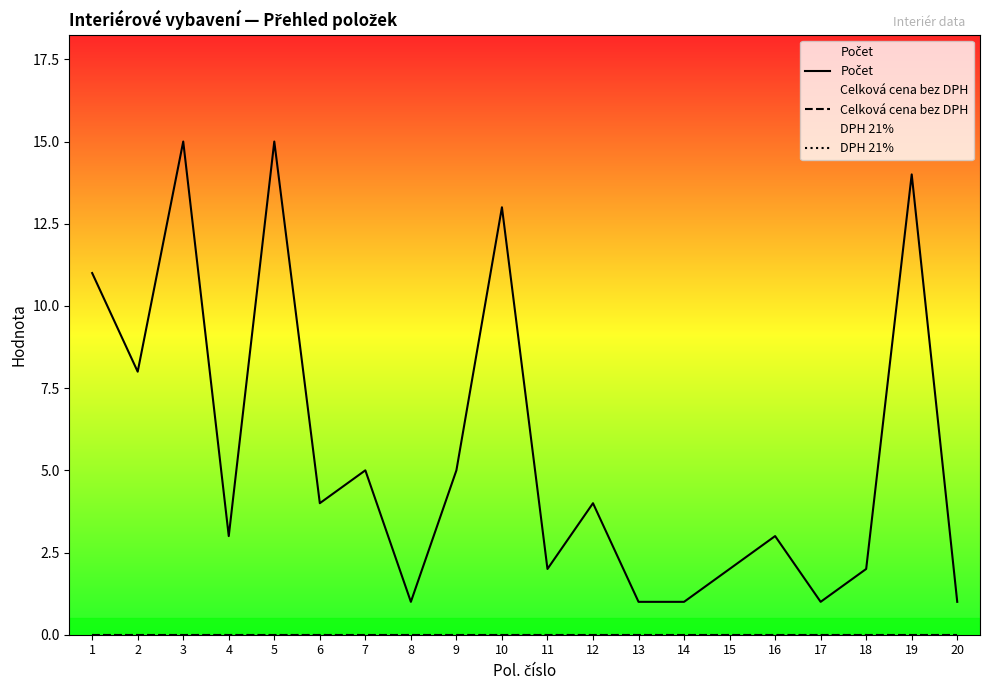

What is the average value of the Počet series?

6